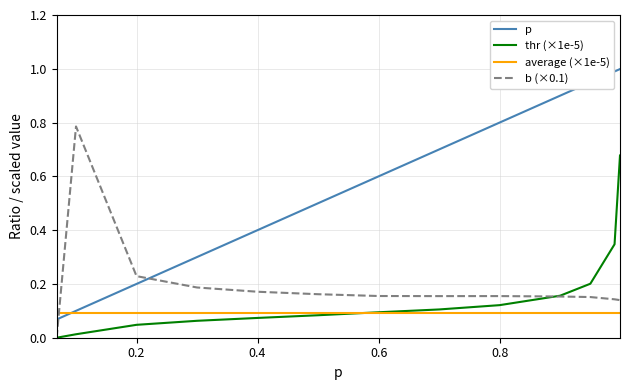

Which series has the widest spread of values?

p